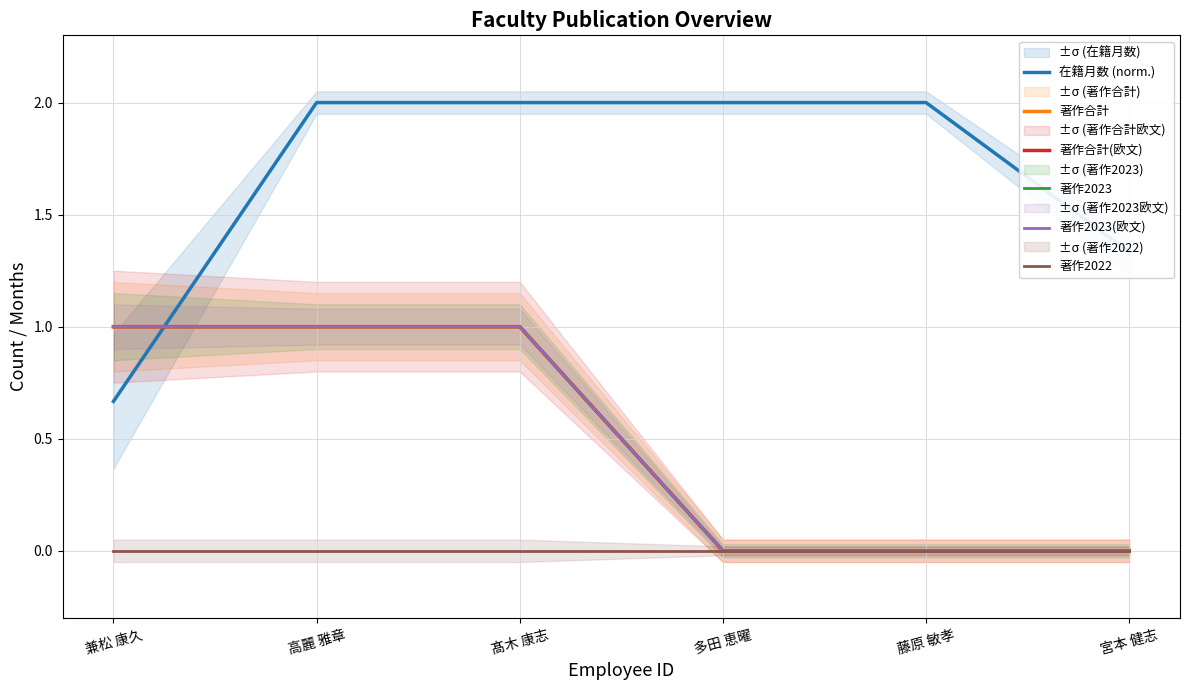

The value of 著作2023(欧文) at 多田 恵曜 is 0.5. True or false?

False